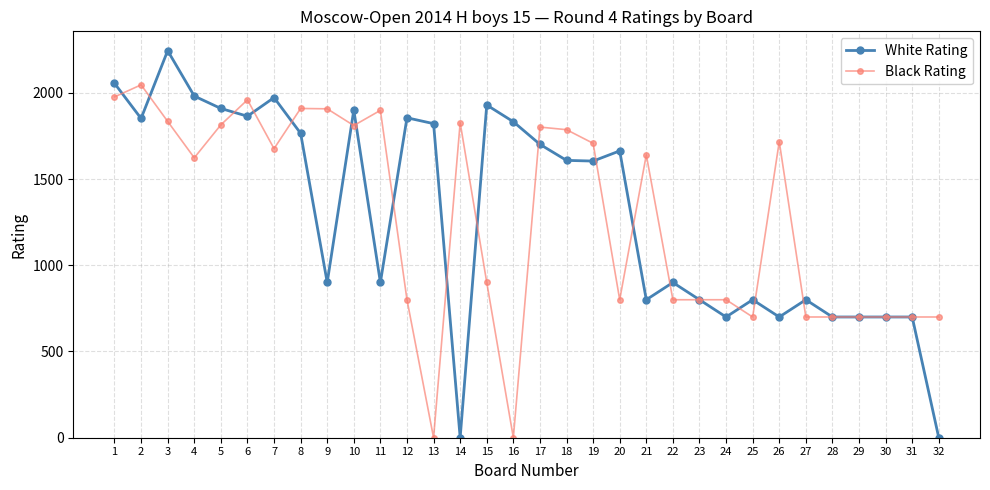

What is the difference between the White Rating values at 10 and 17?

199